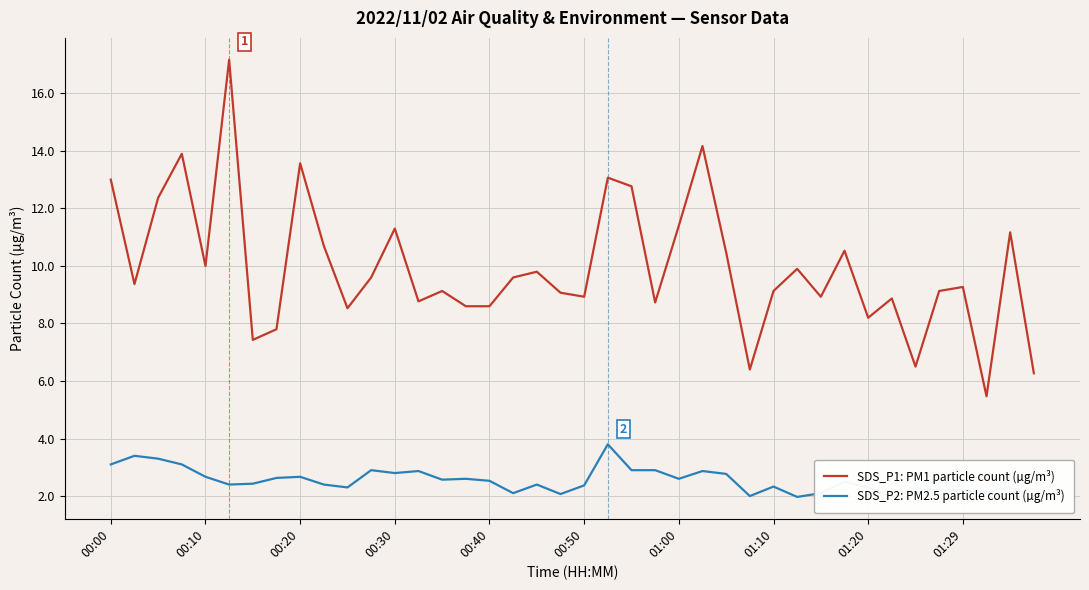

Which series has the largest total across all categories?

SDS_P1: PM1 particle count (µg/m³)